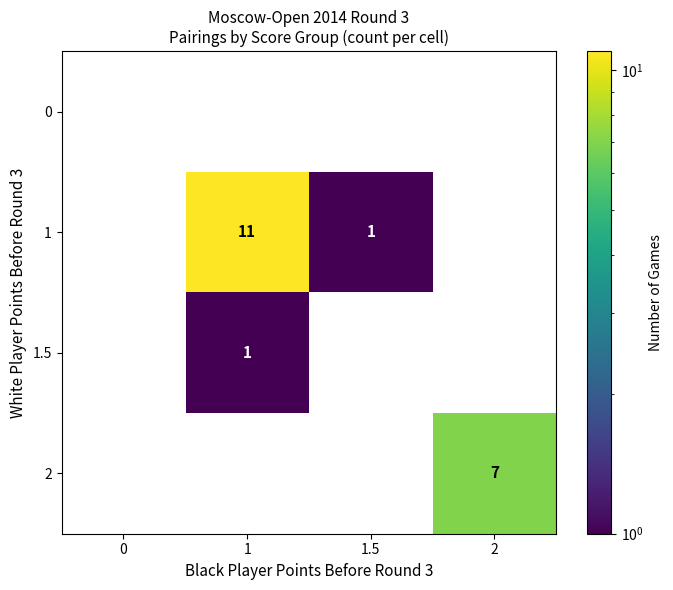

The value of 1 at 1.5 is 2. True or false?

False